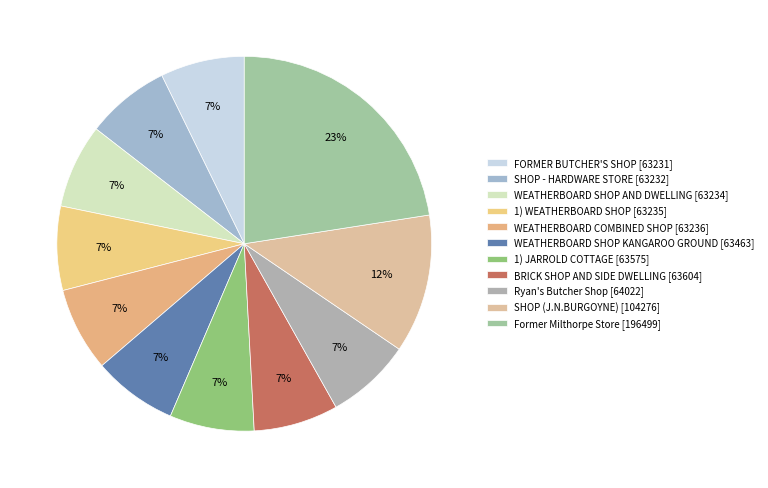

To the nearest percent, what is the difference between the largest and smallest slice percentages?

15%